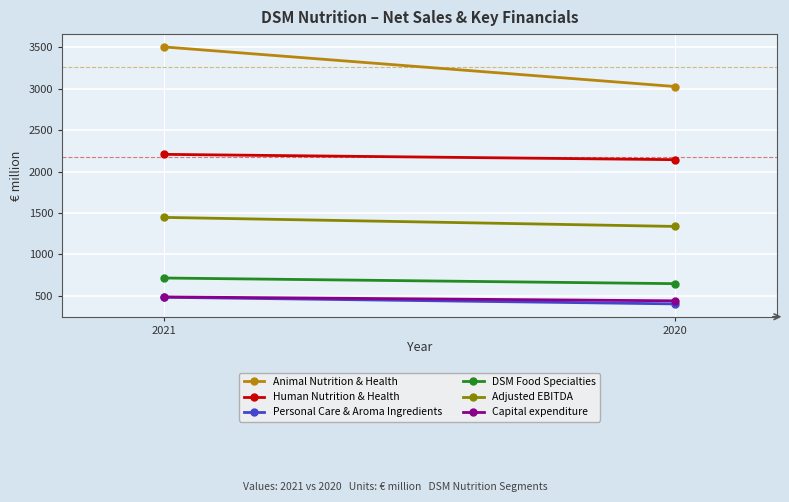

What is the smallest value displayed?

404